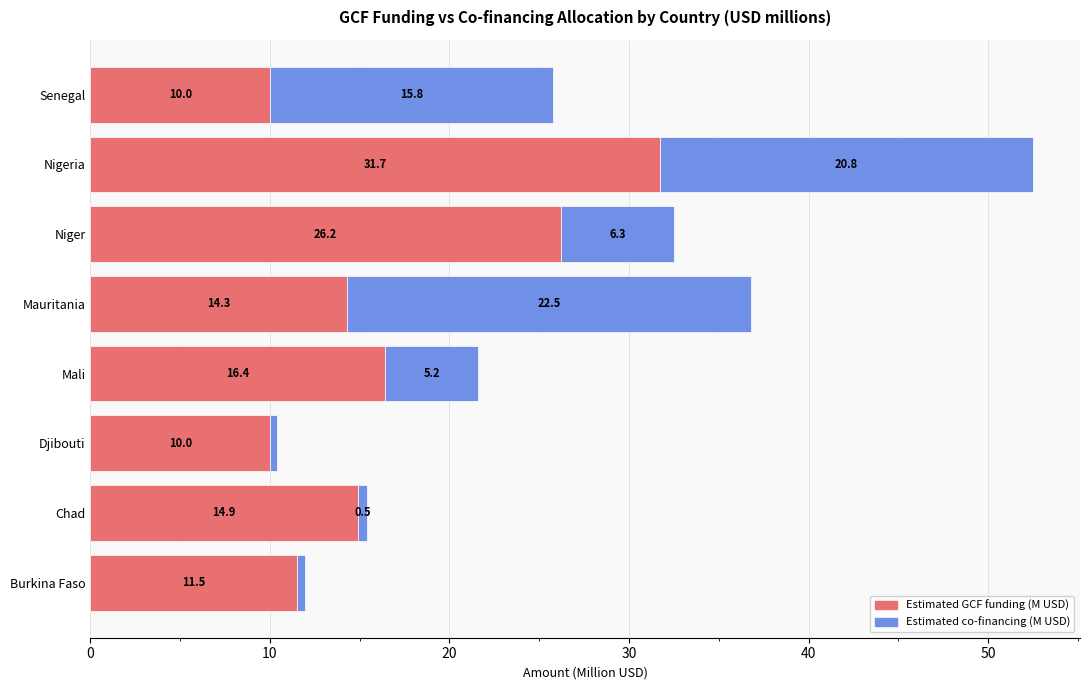

Count the number of data series in this chart.

2